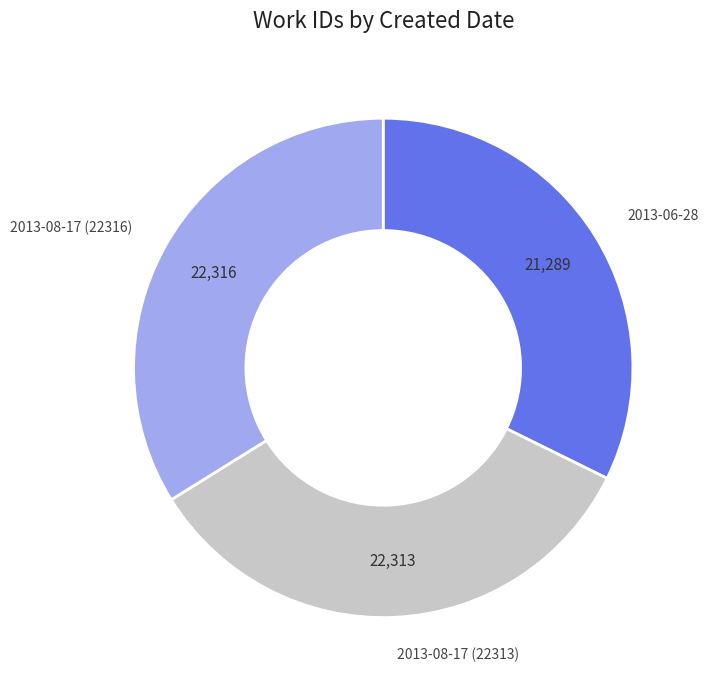

Combined, do 2013-08-17 (22316) and 2013-06-28 account for over 50%?

Yes